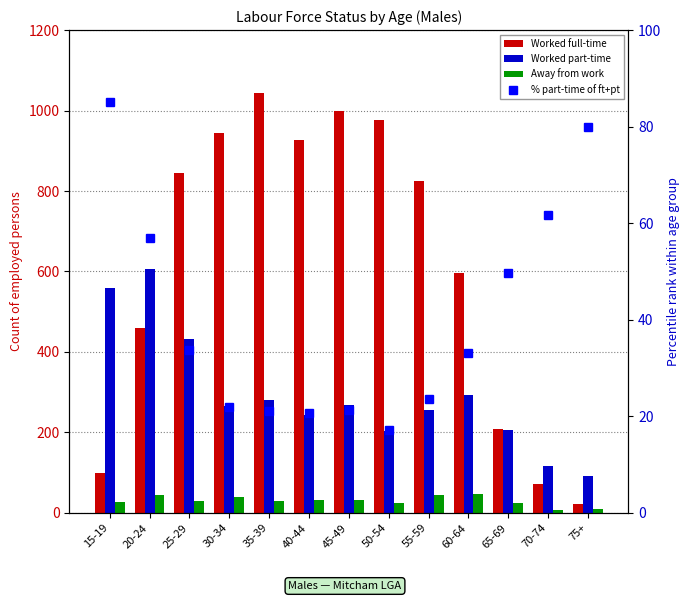

What position from the left is 40-44?

6